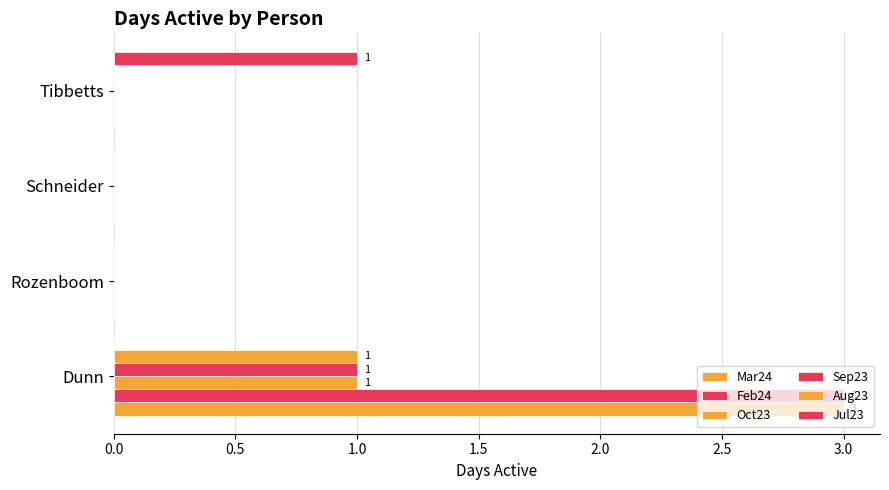

What is the highest value of the Oct23 series?

1